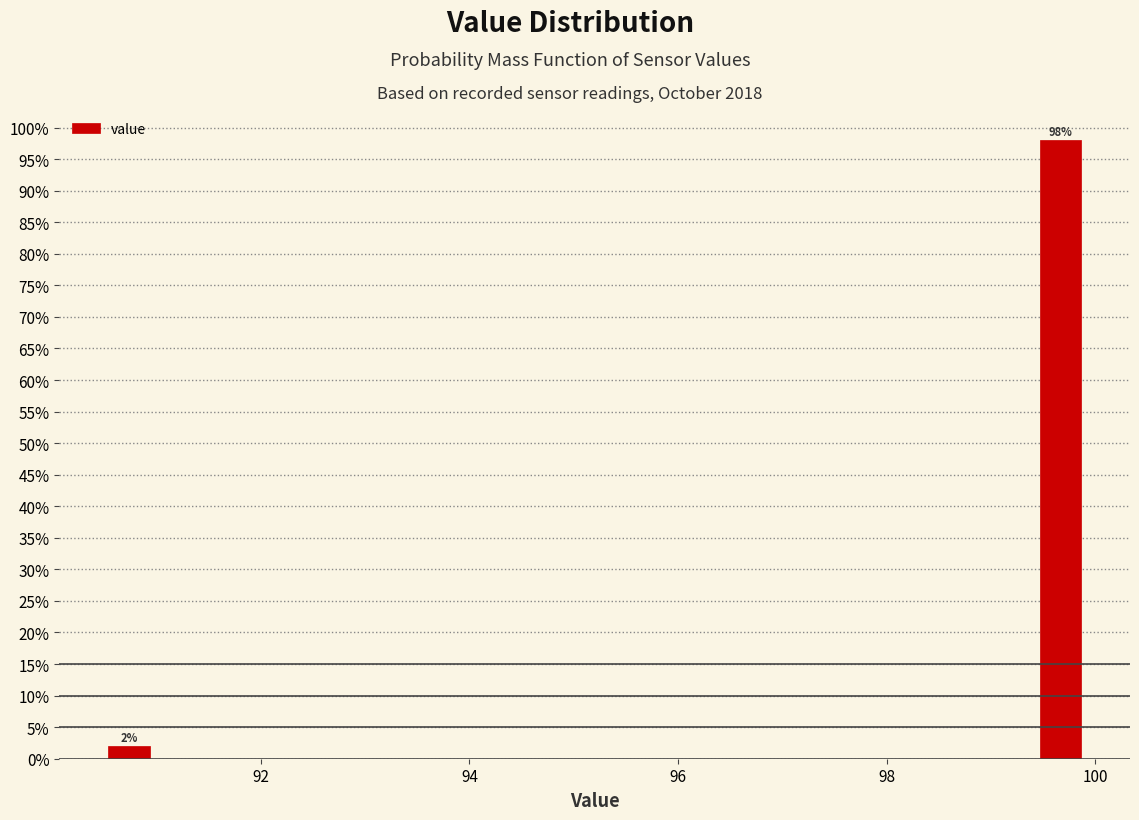

Around what value on the x-axis is the tallest bar? Give the approximate position of its centre, as read against the axis.

99.6